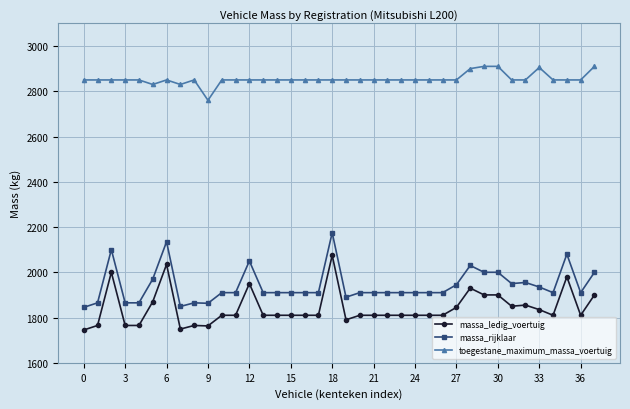

Is this an area chart (filled region under the line)?

No